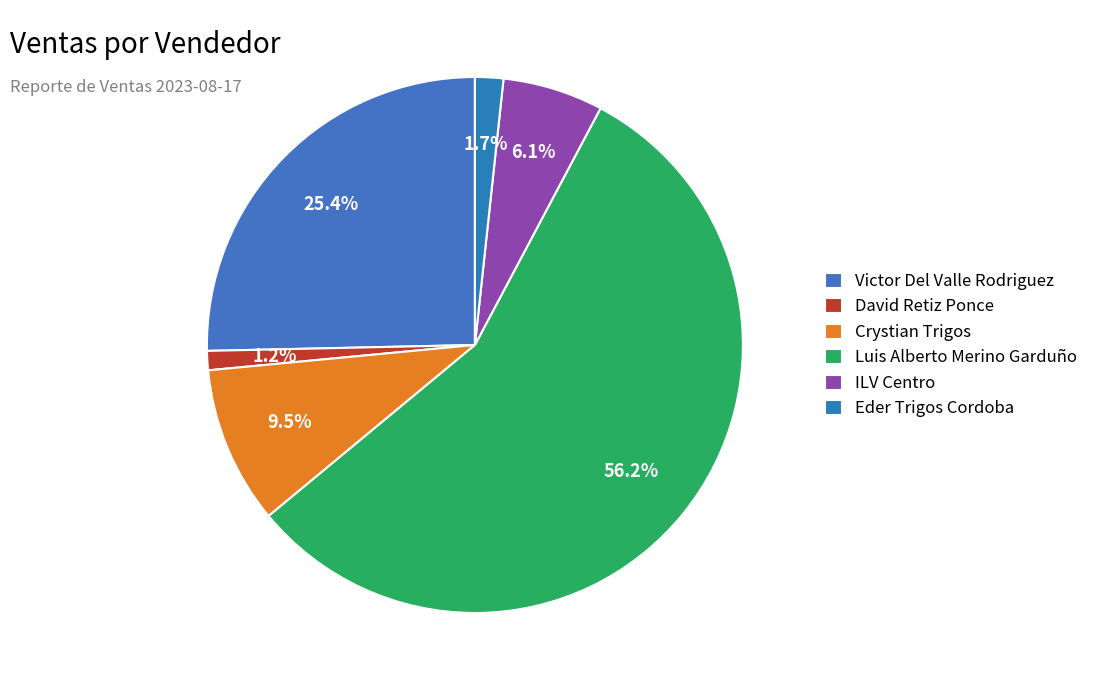

What portion of the pie excludes David Retiz Ponce?

98.8%